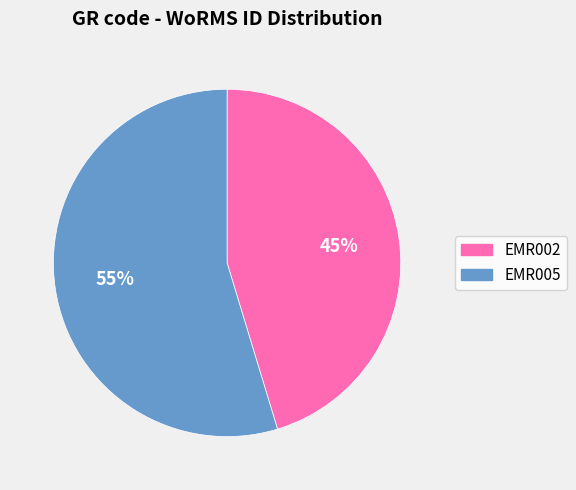

Rank the categories by value from highest to lowest.

EMR005, EMR002